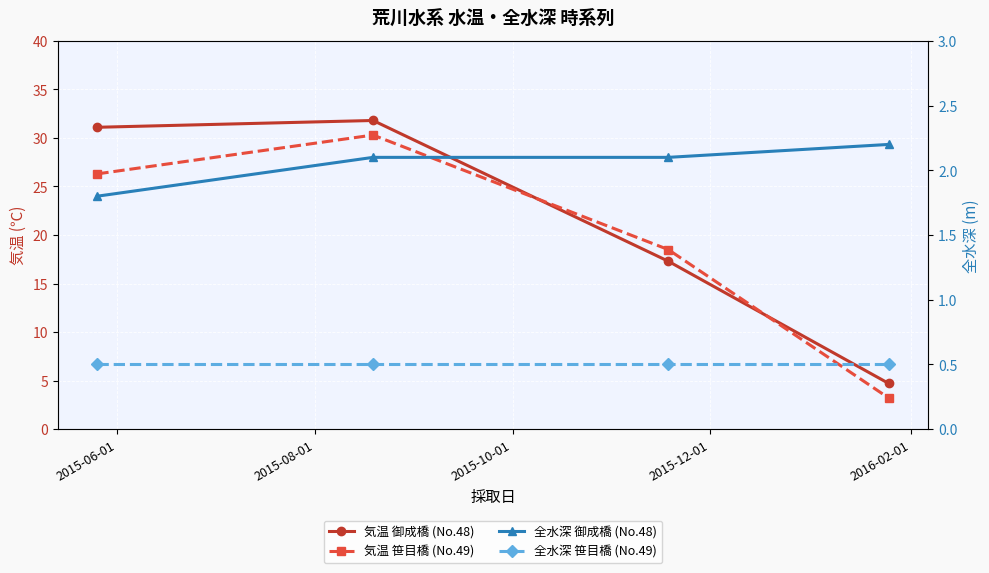

Reading right to left, transcribe all the data shown in this chart.

気温 御成橋 (No.48): 4.7	17.3	31.8	31.1
気温 笹目橋 (No.49): 3.2	18.5	30.3	26.3
全水深 御成橋 (No.48): 2.2	2.1	2.1	1.8
全水深 笹目橋 (No.49): 0.5	0.5	0.5	0.5